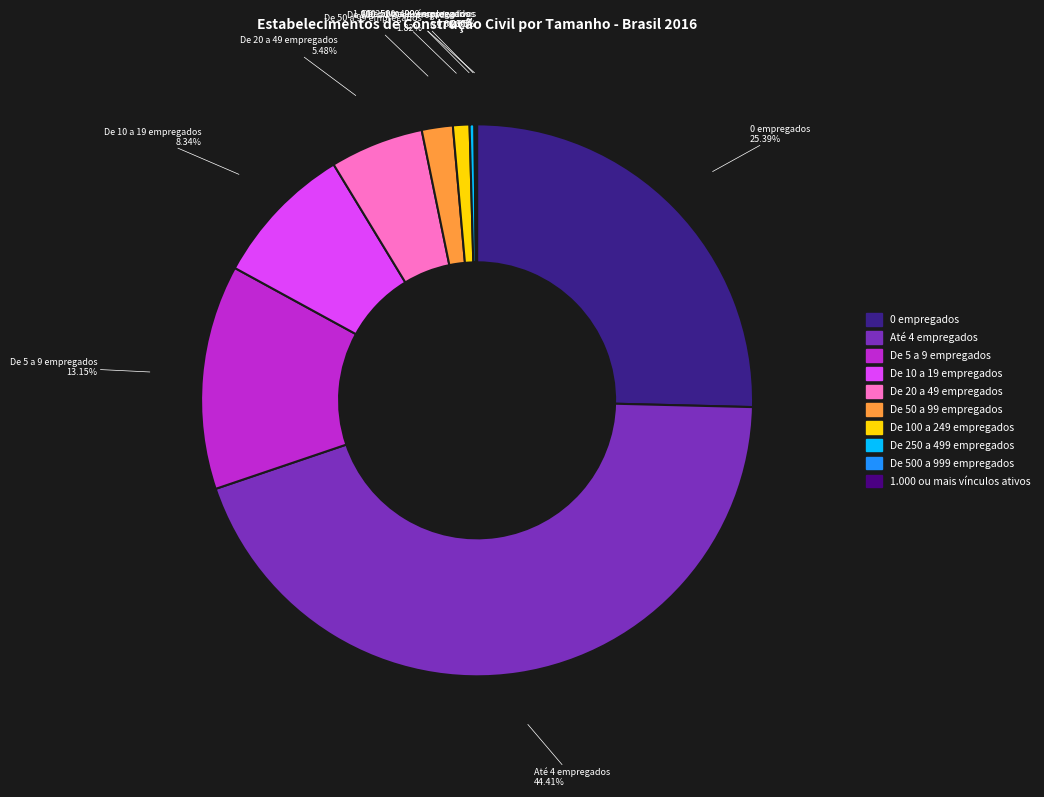

Which category has the biggest portion of the pie?

Até 4 empregados